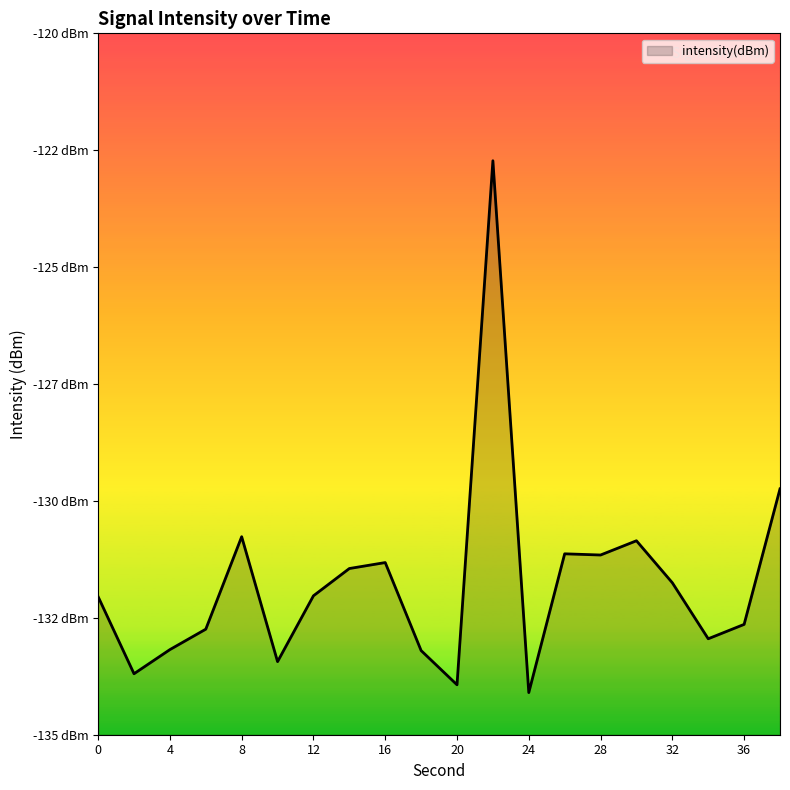

Reading left to right, list all the values displayed in this chart.

-132.0	-133.7	-133.2	-132.7	-130.8	-133.4	-132.0	-131.4	-131.3	-133.2	-133.9	-122.7	-134.1	-131.1	-131.2	-130.9	-131.8	-132.9	-132.6	-129.7